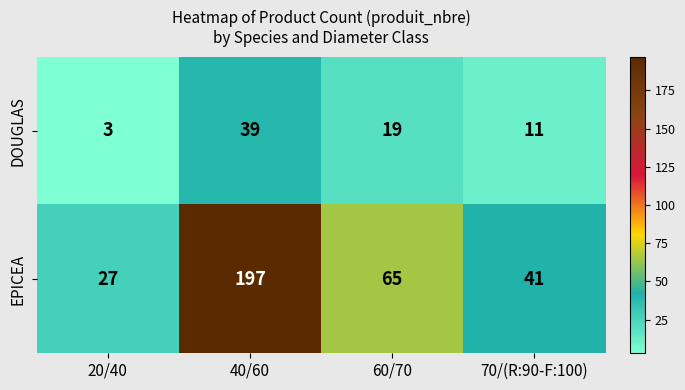

Rank the series by their maximum value, from lowest to highest.

DOUGLAS, EPICEA